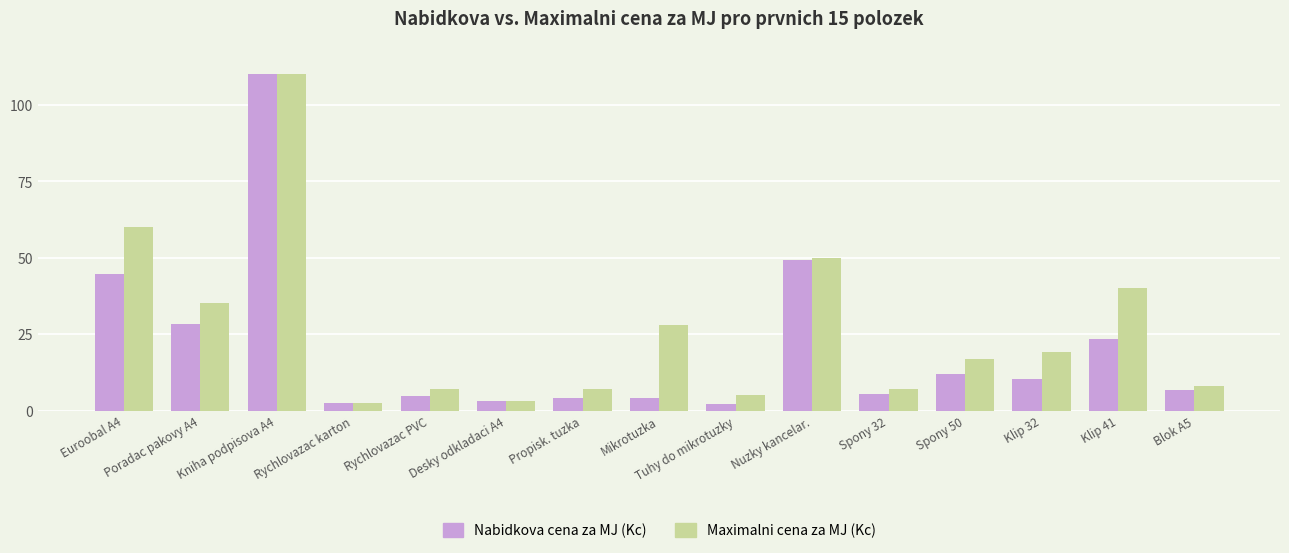

Which series has the largest total across all categories?

Maximalni cena za MJ (Kc)